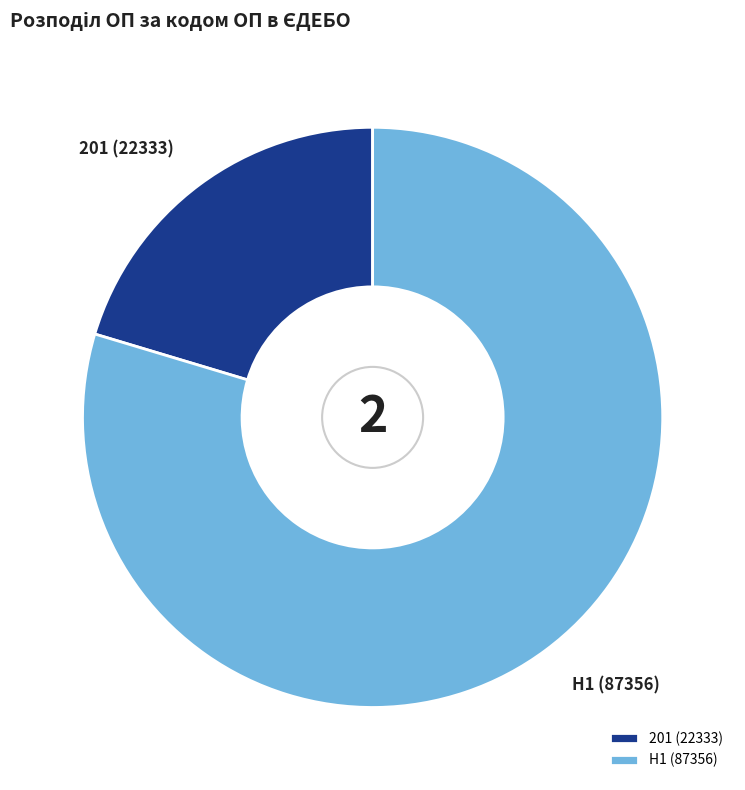

Which slice is the smallest?

201 (22333)